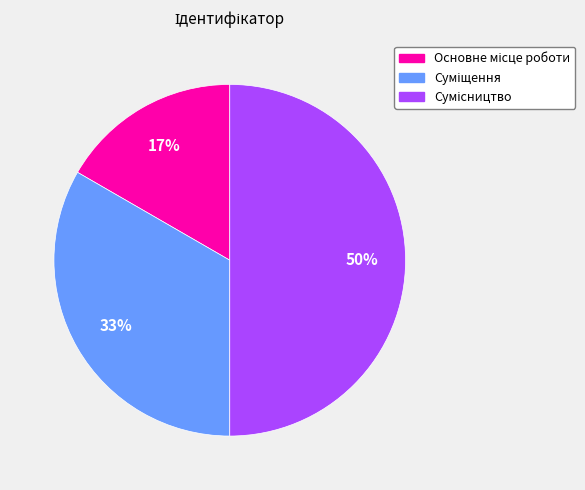

To the nearest percent, what is the difference between the largest and smallest slice percentages?

33%